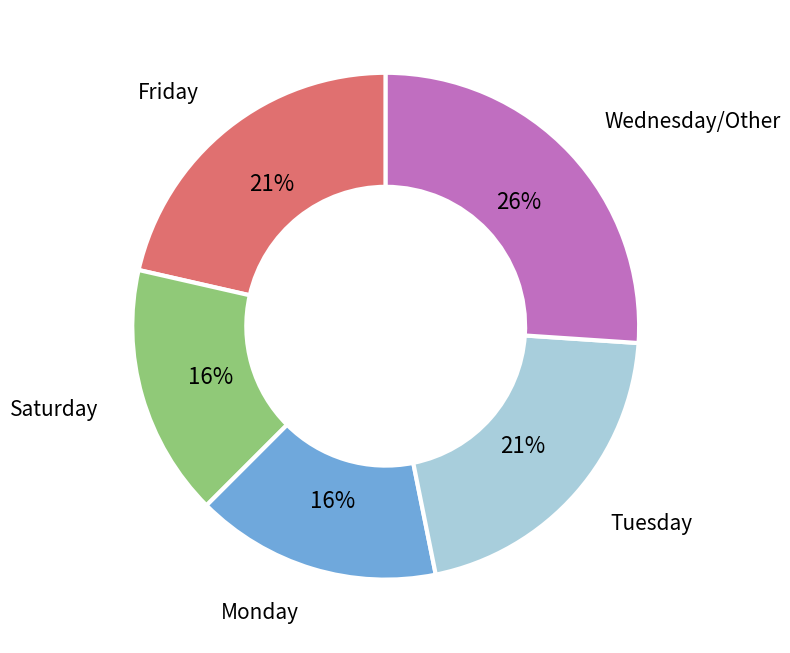

Approximately how many times larger is the value at Monday compared to Tuesday?

0.8